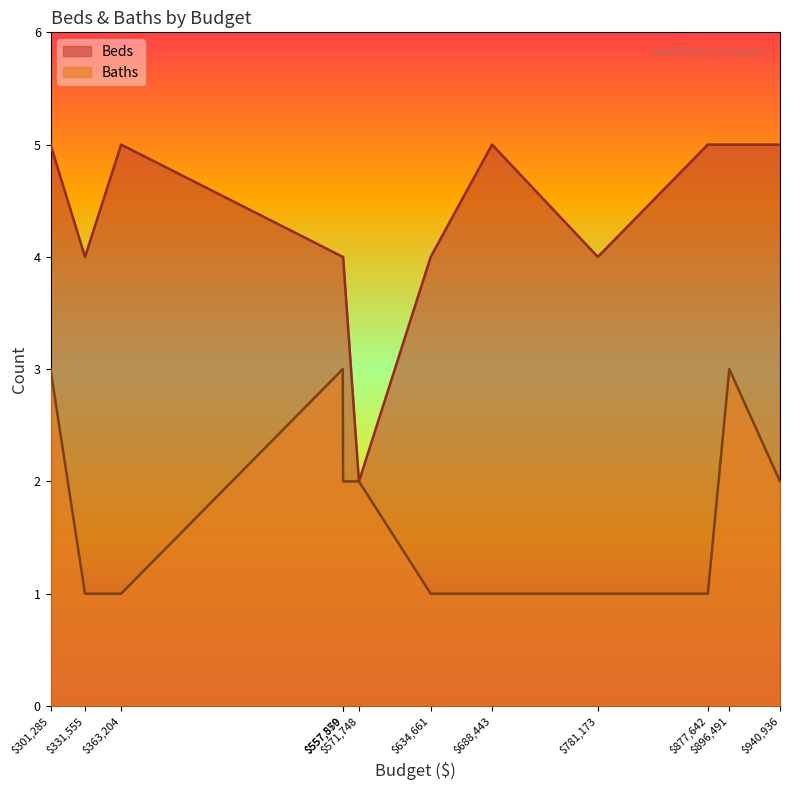

Does the chart display data point markers on the line(s)?

No